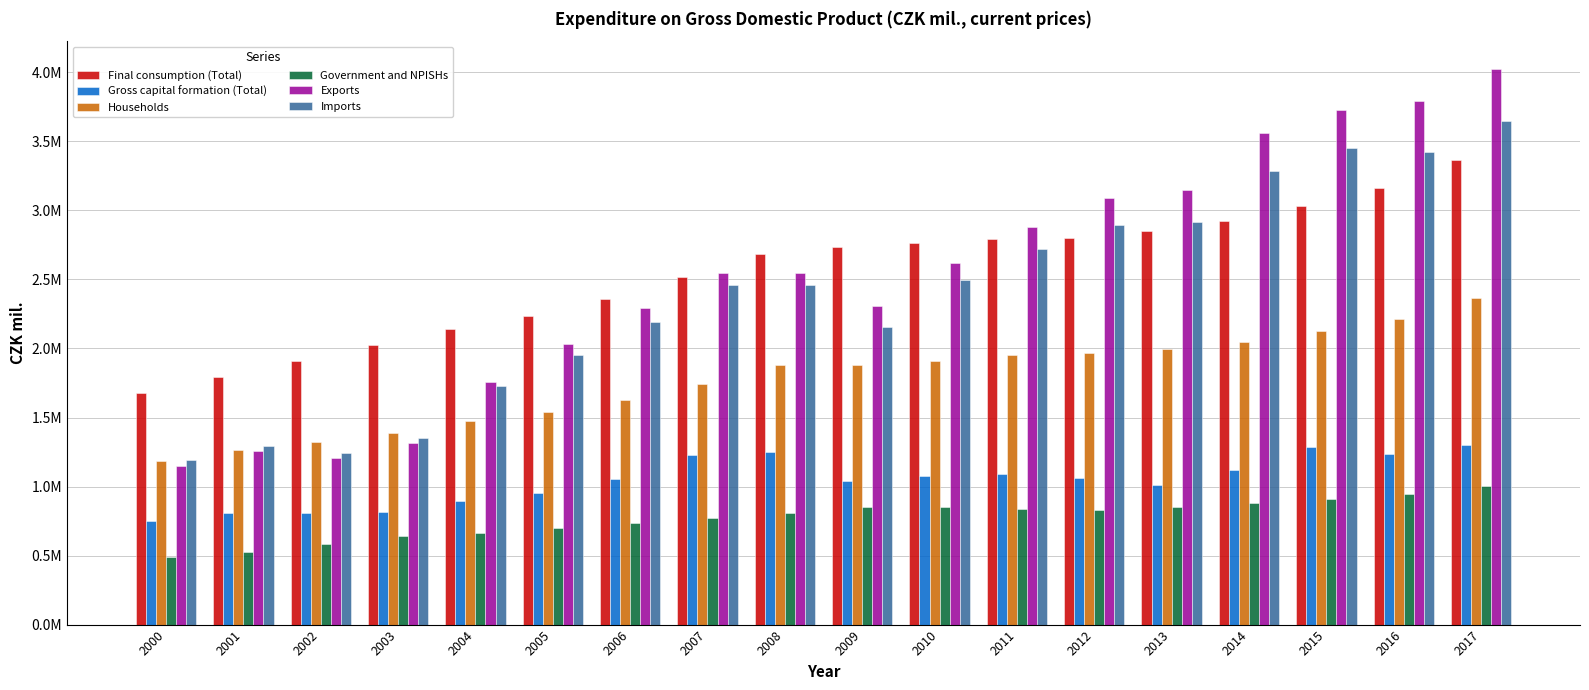

Which series has the widest spread of values?

Exports